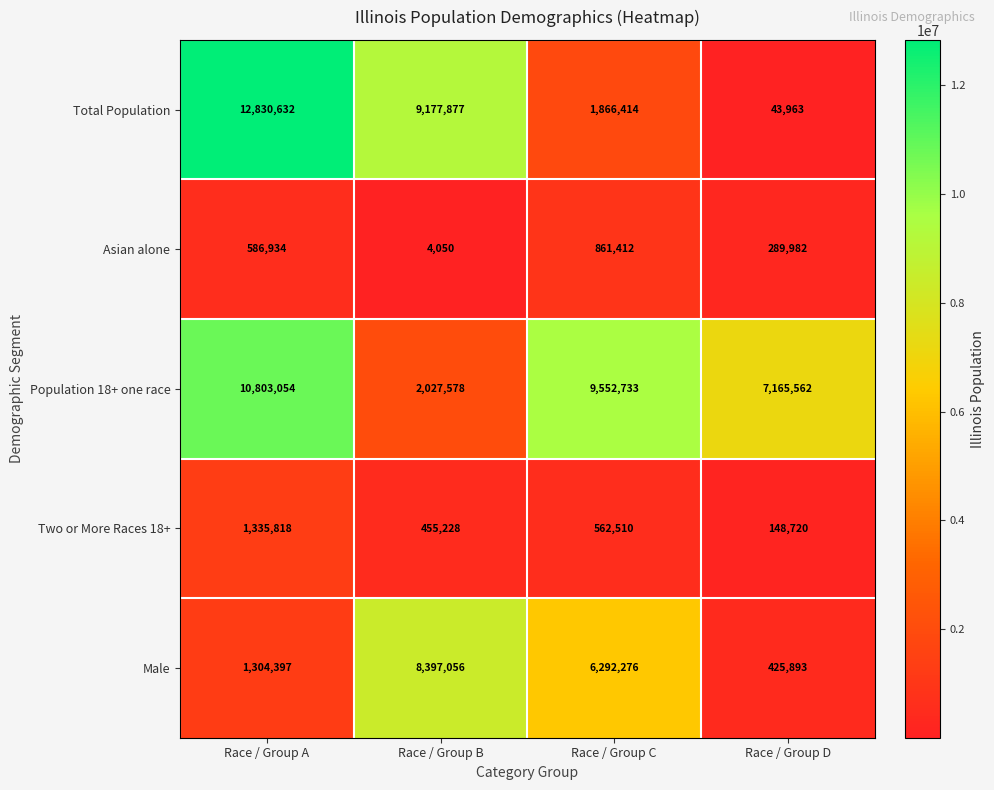

What is the sum of all Male values?

16419622